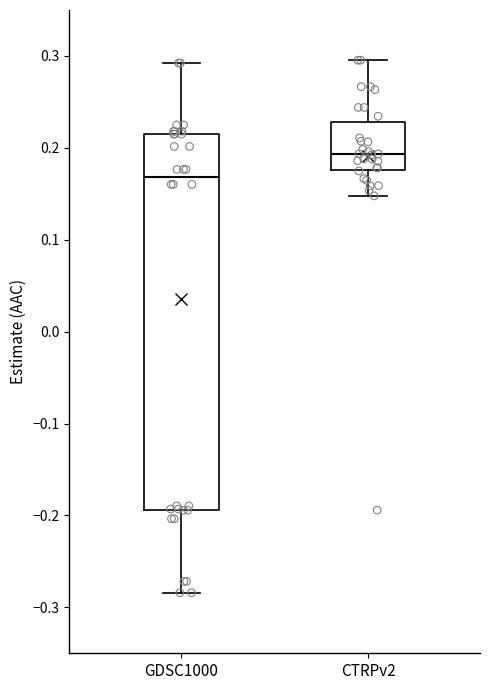

Reading left to right, read every box against the y-axis: the position of its median line, the range the box covers, and the ends of its whiskers. The values are not printed on the chart, so give them approximately, as read against the axis.

GDSC1000: median 0.17, box -0.19 to 0.22, whiskers -0.28 to 0.29
CTRPv2: median 0.19, box 0.18 to 0.23, whiskers 0.15 to 0.30